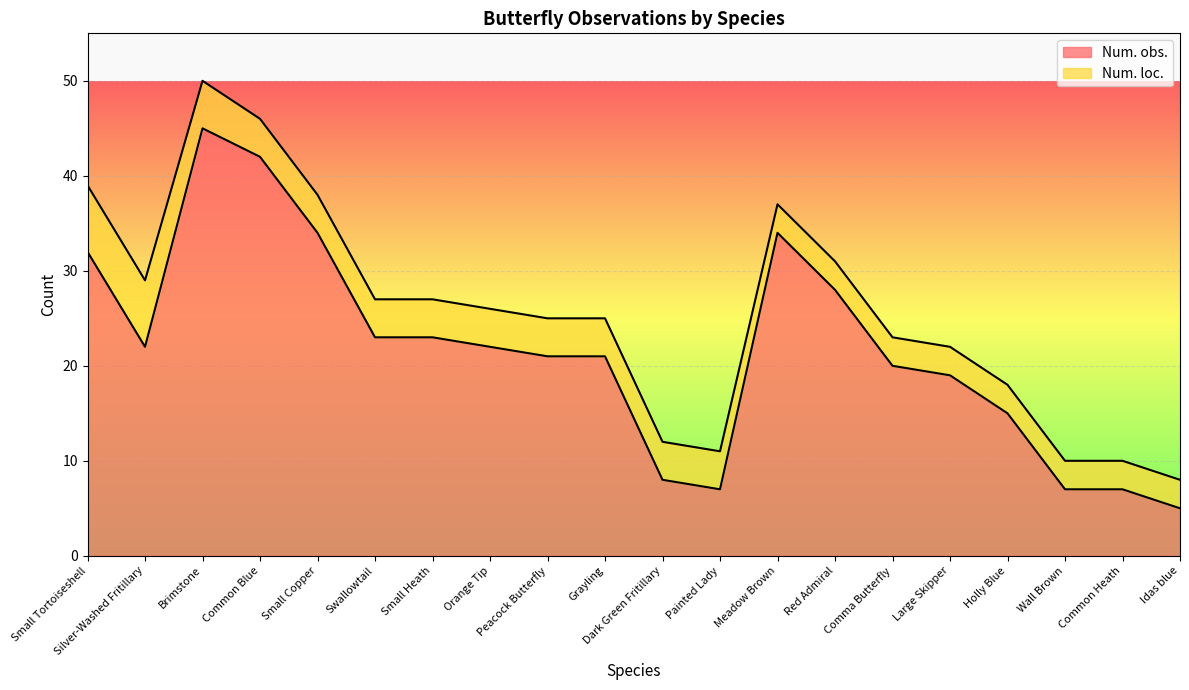

Does the chart display data point markers on the line(s)?

No